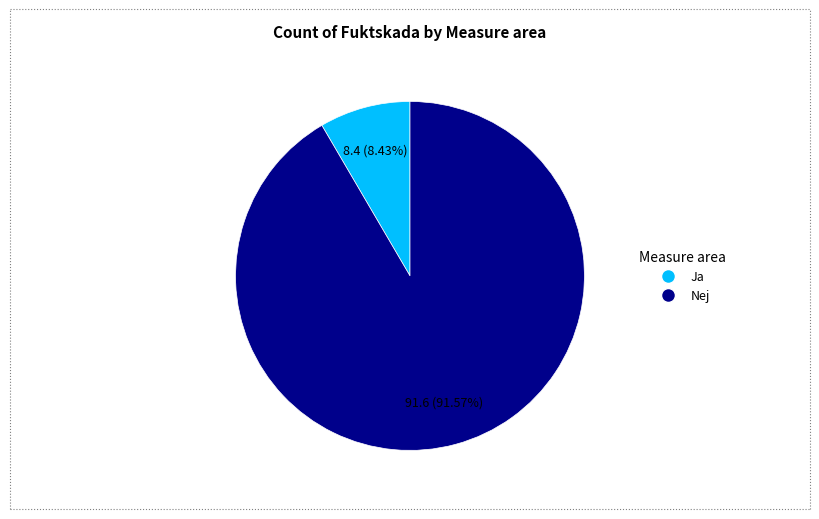

Is the sum of Nej and Ja greater than half?

Yes